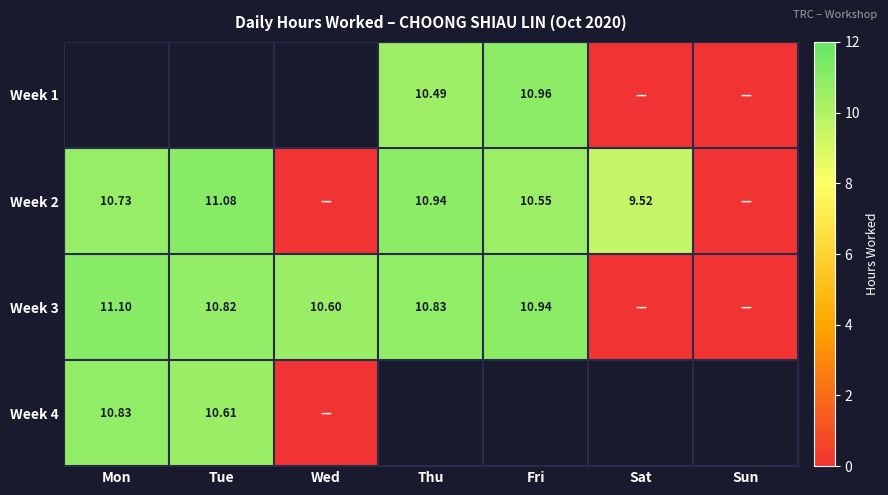

What is the difference between the Week 2 values at Tue and Fri?

0.5